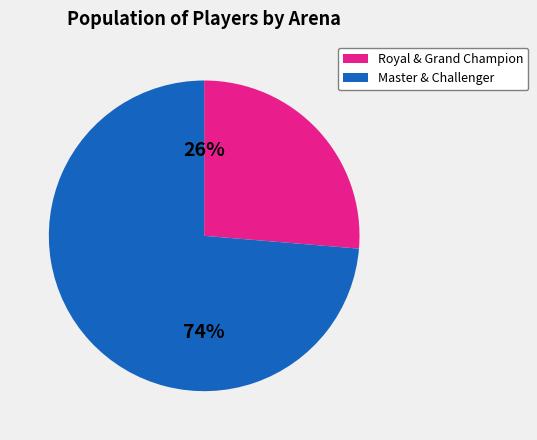

Is there a majority slice in this chart?

Yes